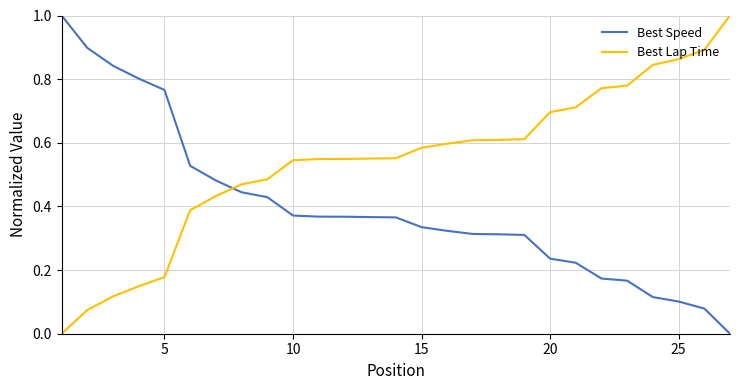

What is the difference between the maximum and minimum values in the Best Speed series?

1.0